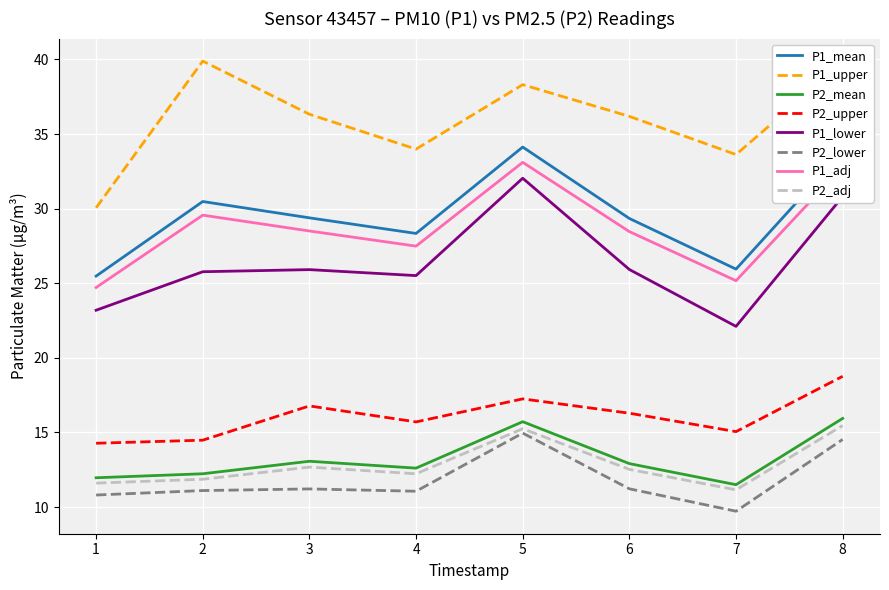

What is the difference between the highest and lowest values at 3?

25.1